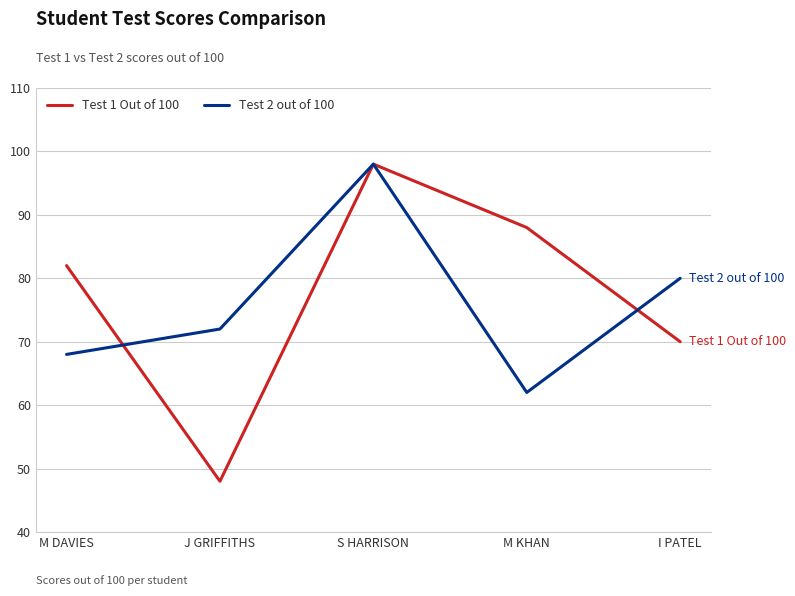

Which series has the largest total across all categories?

Test 1 Out of 100